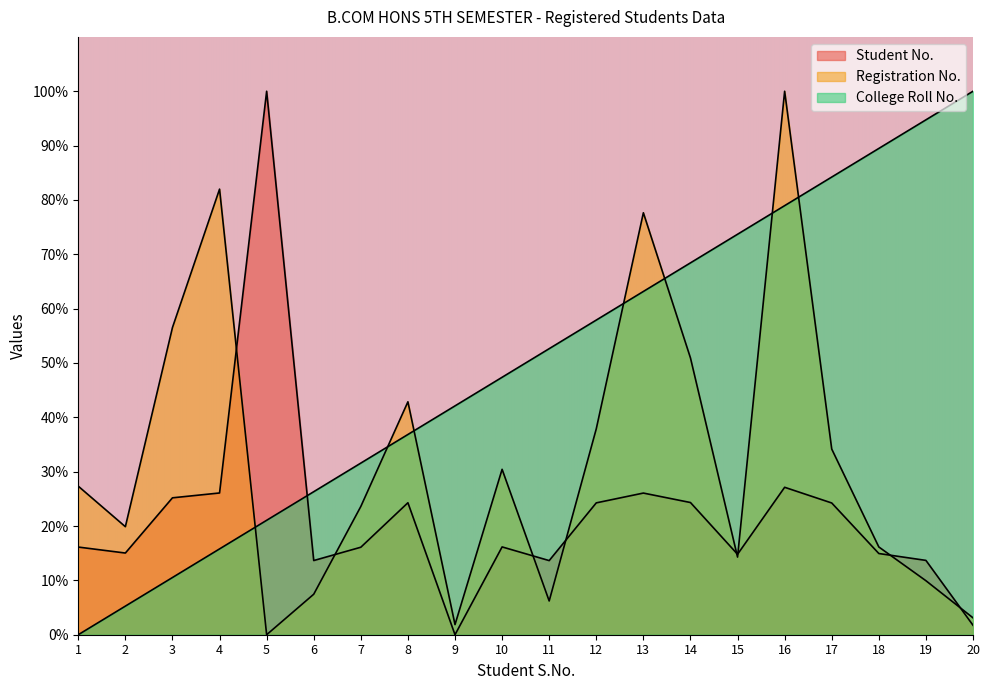

How many intersections are there between Registration No. and Student No.?

8